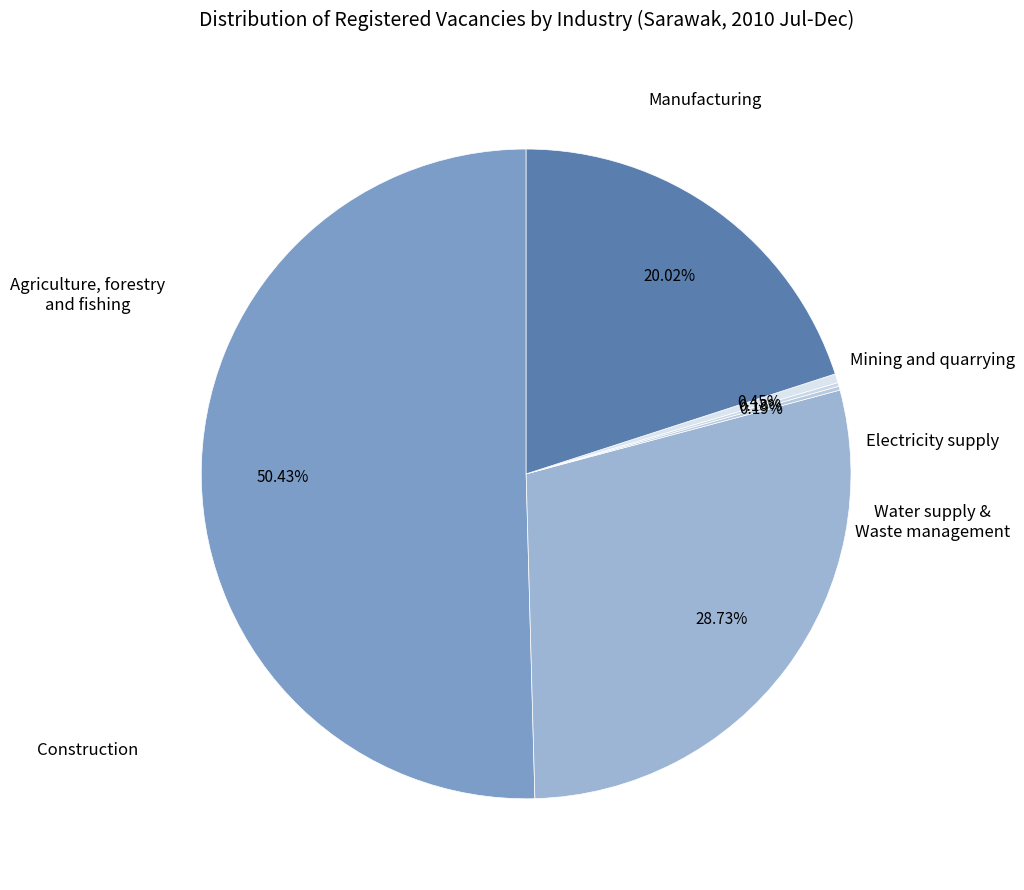

To the nearest percent, what is the difference between the largest and smallest slice percentages?

50%